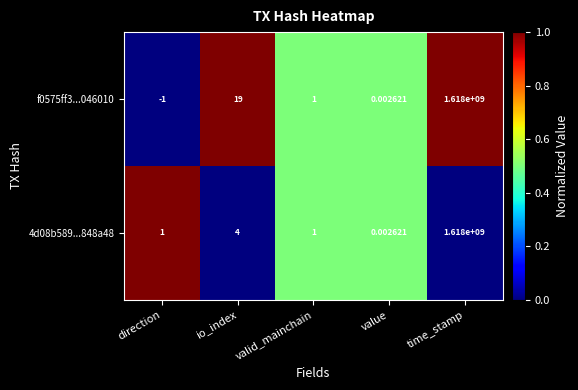

Where does the f0575ff3...046010 series first go above 1?

io_index